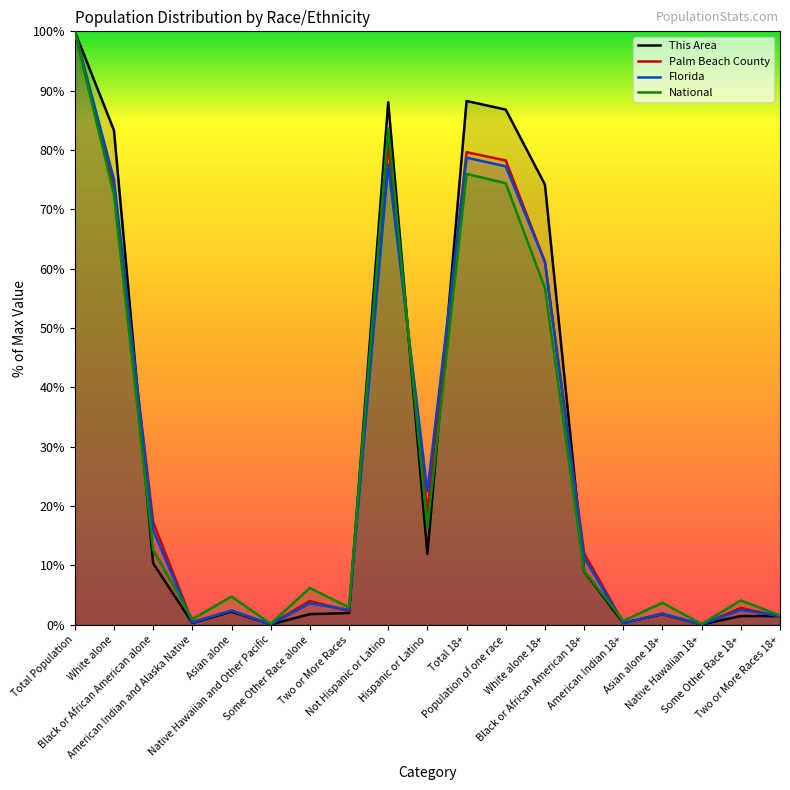

Is it true that This Area equals 1.1 at Asian alone 18+?

False